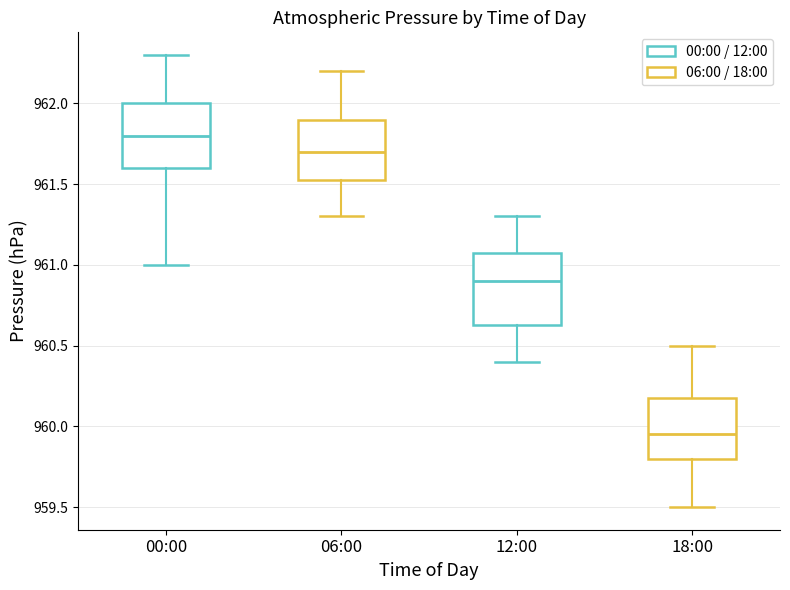

Reading left to right, read every box against the y-axis: the position of its median line, the range the box covers, and the ends of its whiskers. The values are not printed on the chart, so give them approximately, as read against the axis.

00:00: median 961.80, box 961.60 to 962.00, whiskers 961.00 to 962.30
06:00: median 961.70, box 961.55 to 961.90, whiskers 961.30 to 962.20
12:00: median 960.90, box 960.65 to 961.10, whiskers 960.40 to 961.30
18:00: median 959.95, box 959.80 to 960.20, whiskers 959.50 to 960.50